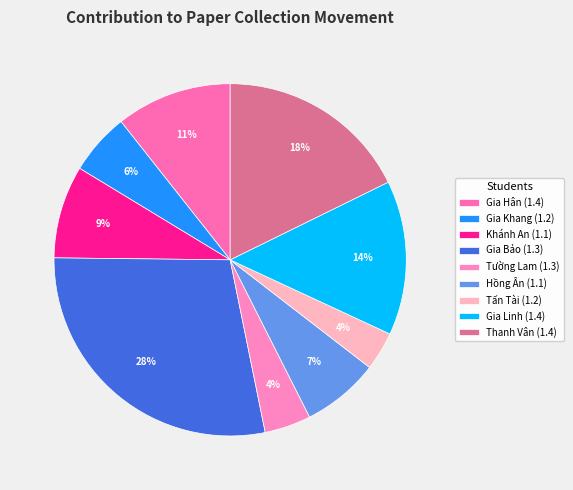

Is Gia Khang (1.2) the majority of the pie?

No